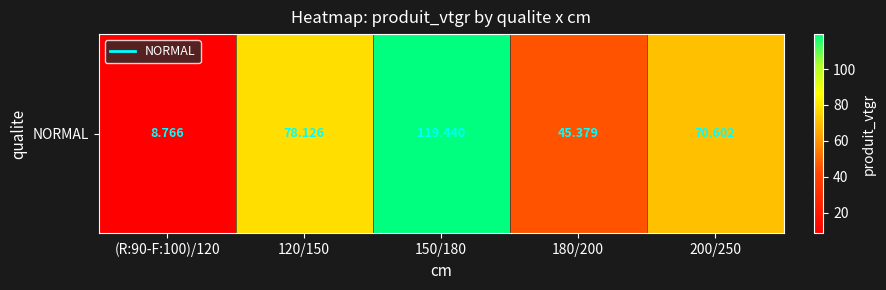

What is the change in value from 120/150 to 200/250?

-7.5